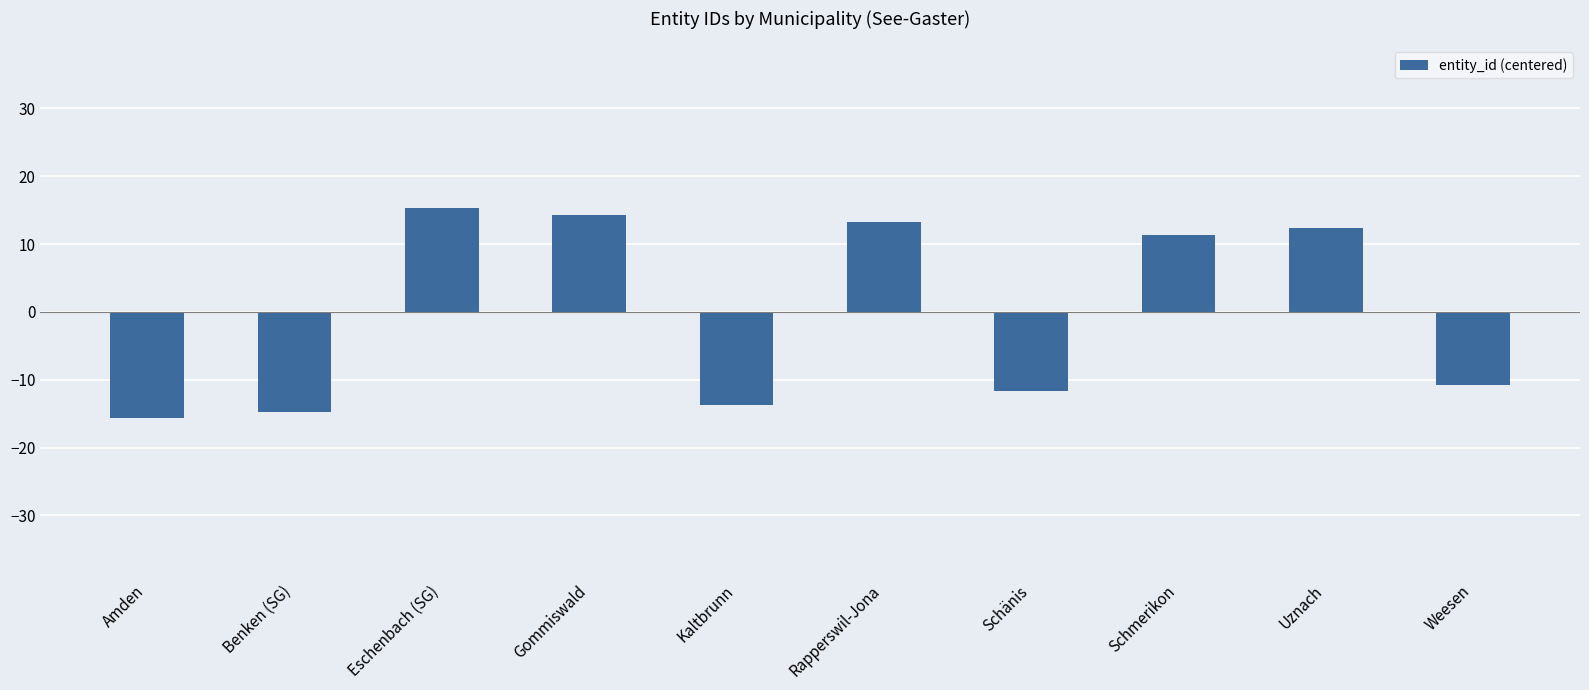

List the labels in order of value, smallest first.

Amden, Benken (SG), Kaltbrunn, Schänis, Weesen, Schmerikon, Uznach, Rapperswil-Jona, Gommiswald, Eschenbach (SG)